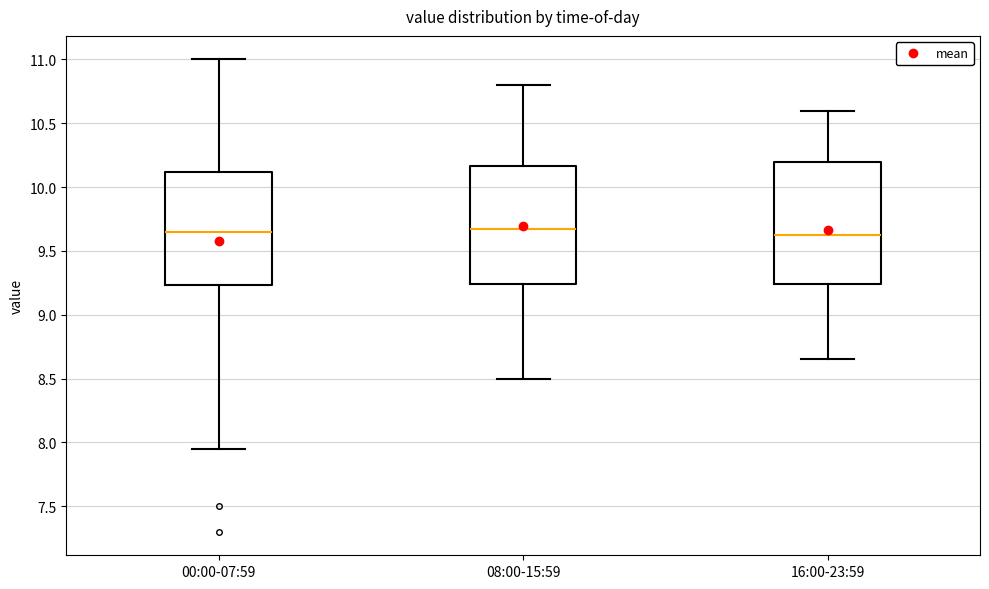

Reading left to right, transcribe this box plot: for each box, give where its median line is, the range the box spans, and where its two whiskers end, as read against the y-axis. The values are not printed on the chart, so give them approximately, as read against the axis.

00:00-07:59: median 9.65, box 9.25 to 10.10, whiskers 7.95 to 11.00
08:00-15:59: median 9.70, box 9.25 to 10.15, whiskers 8.50 to 10.80
16:00-23:59: median 9.65, box 9.25 to 10.20, whiskers 8.65 to 10.60